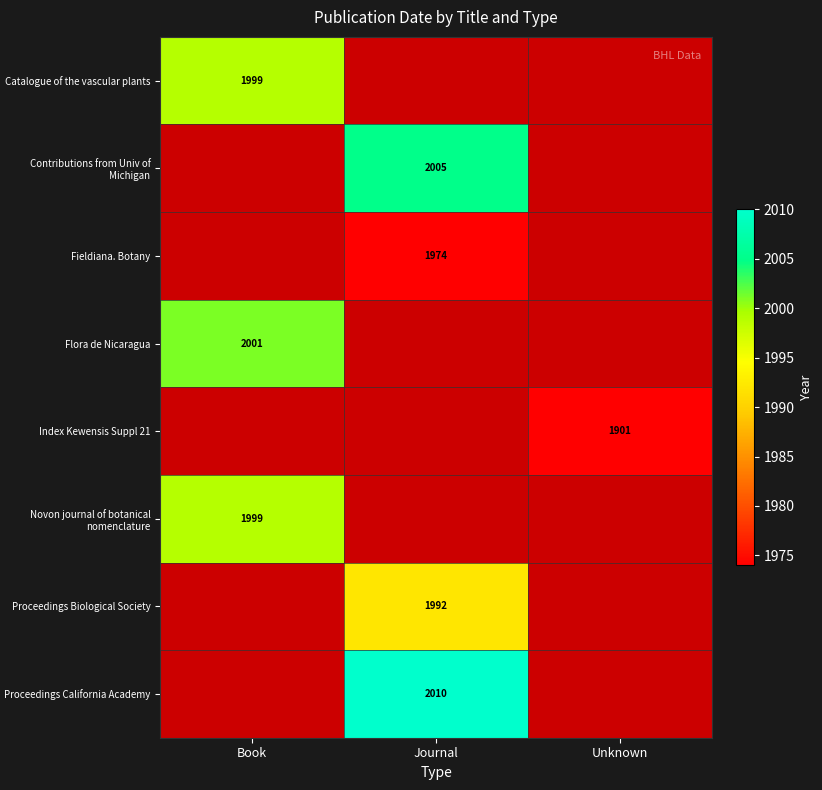

What is the spread (max minus min) of values at Book?

2.0